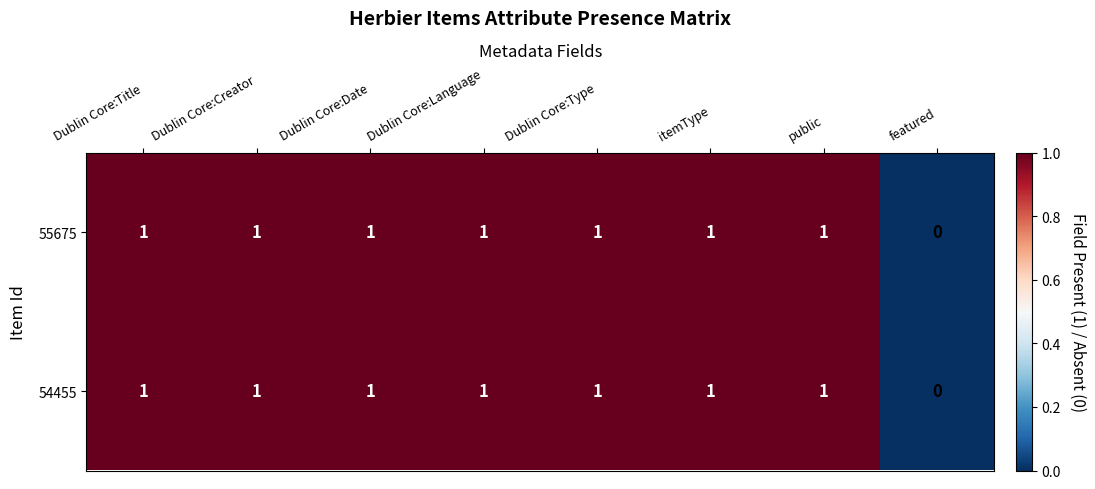

How many 54455 values are between 1 and 2?

7